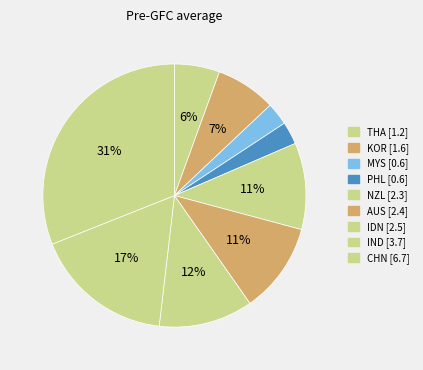

To the nearest percent, what percentage of the pie is IDN?

12%